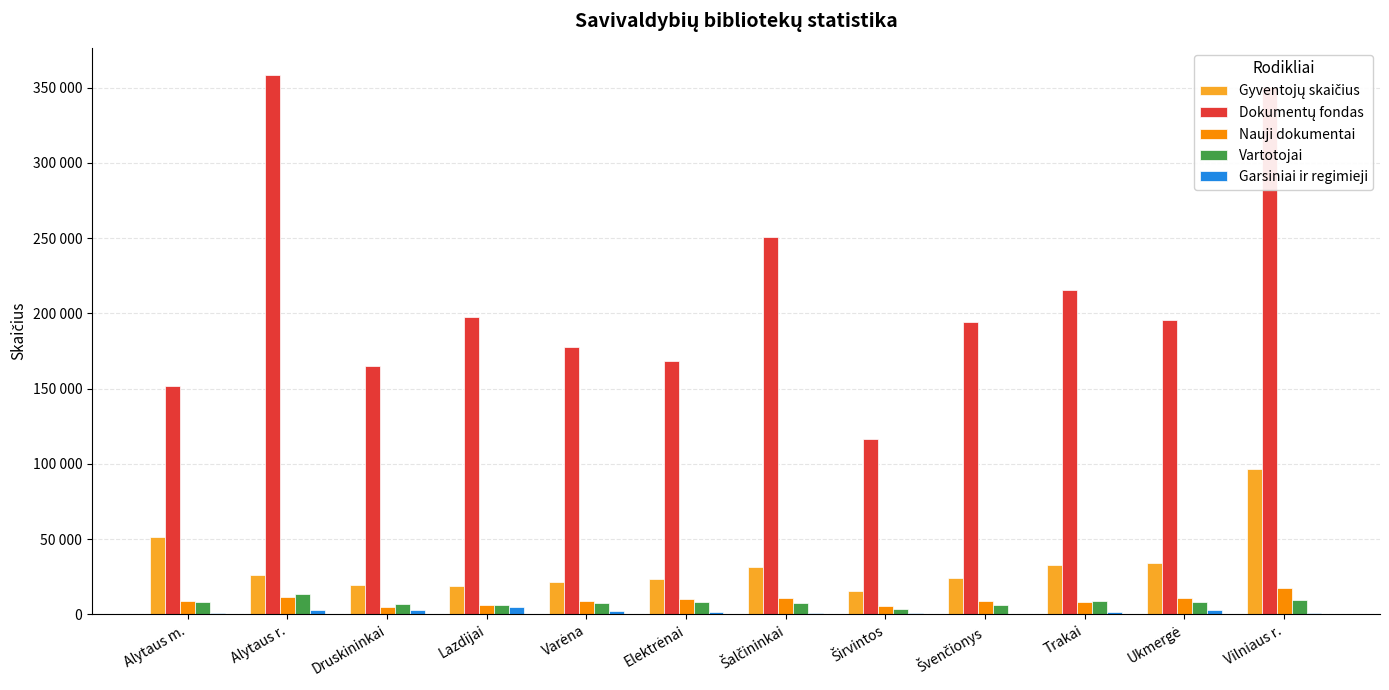

What is the difference between the Vartotojai values at Trakai and Varėna?

1319